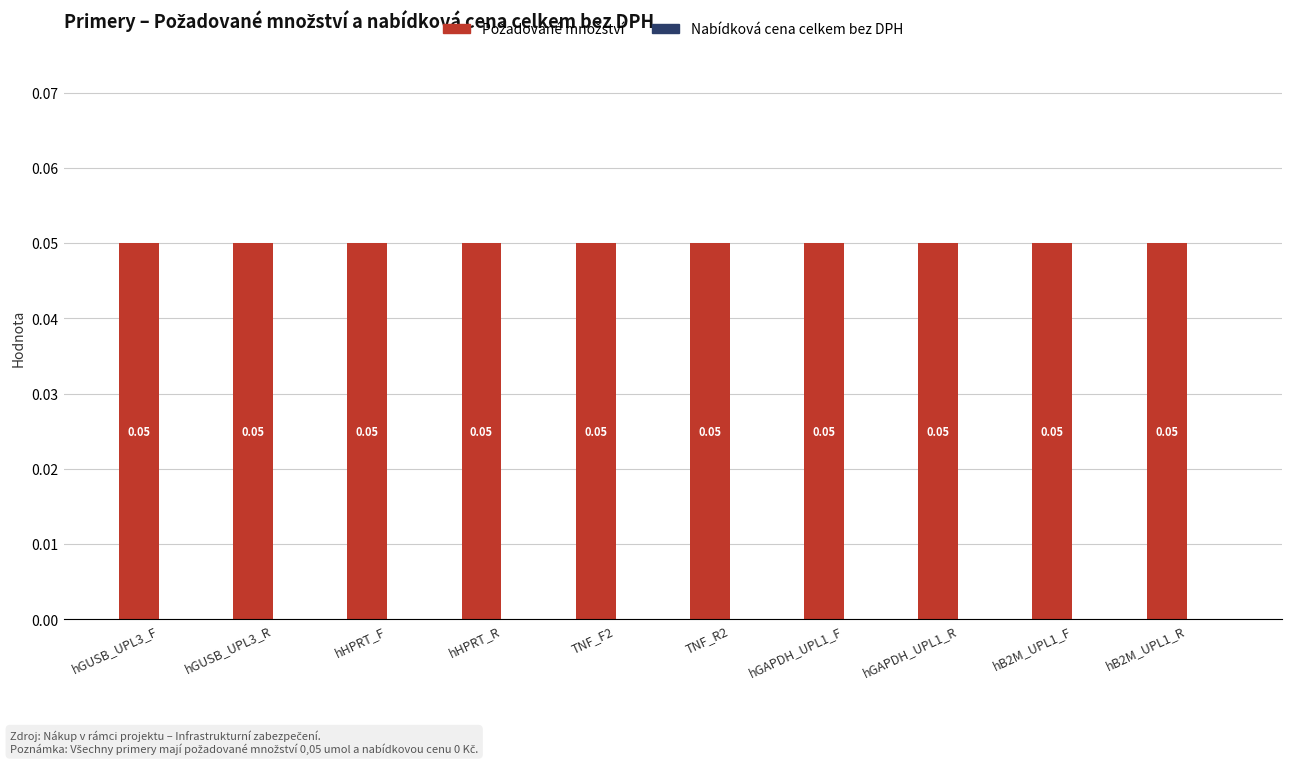

What is the label of the 9th bar from the left?

hB2M_UPL1_F